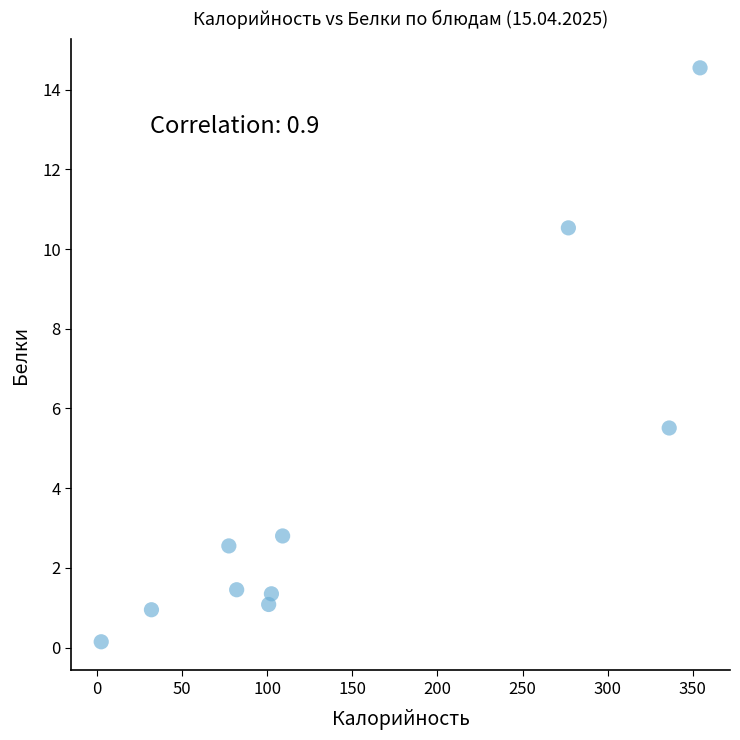

What is the range of X values (max minus min)?

351.9